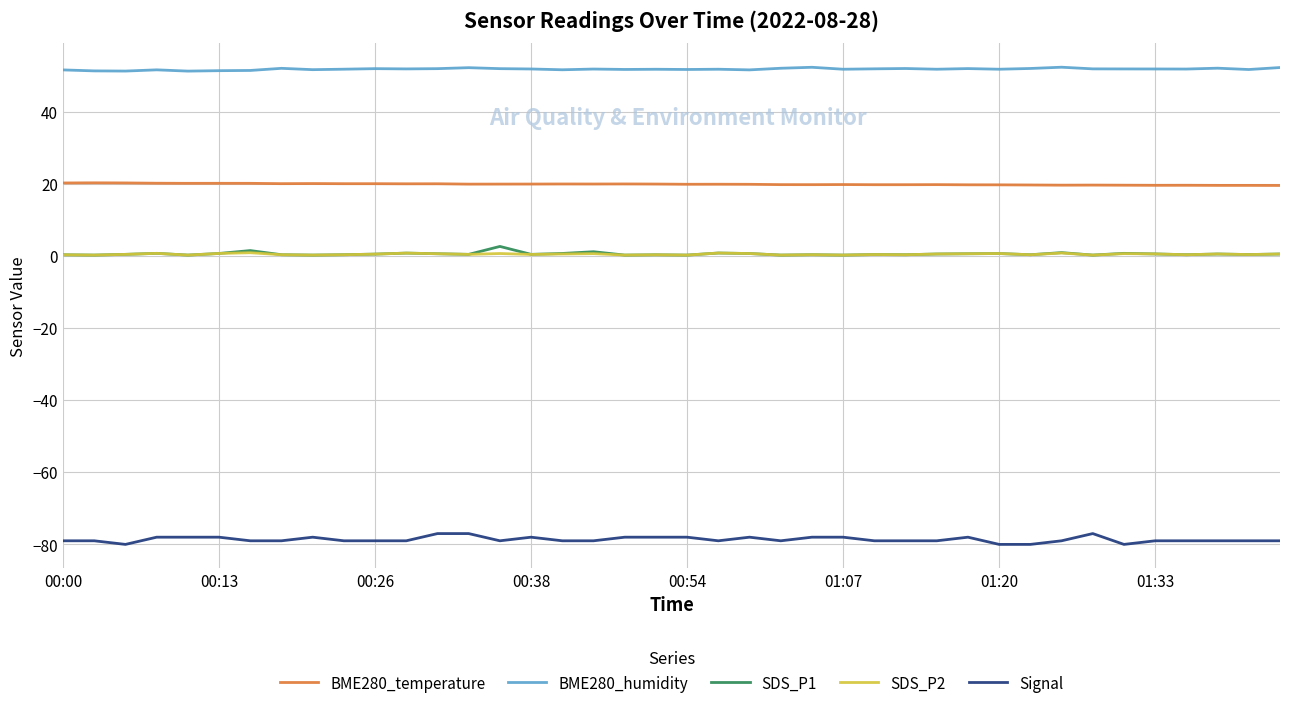

Rank the series by their maximum value, from lowest to highest.

Signal, SDS_P2, SDS_P1, BME280_temperature, BME280_humidity